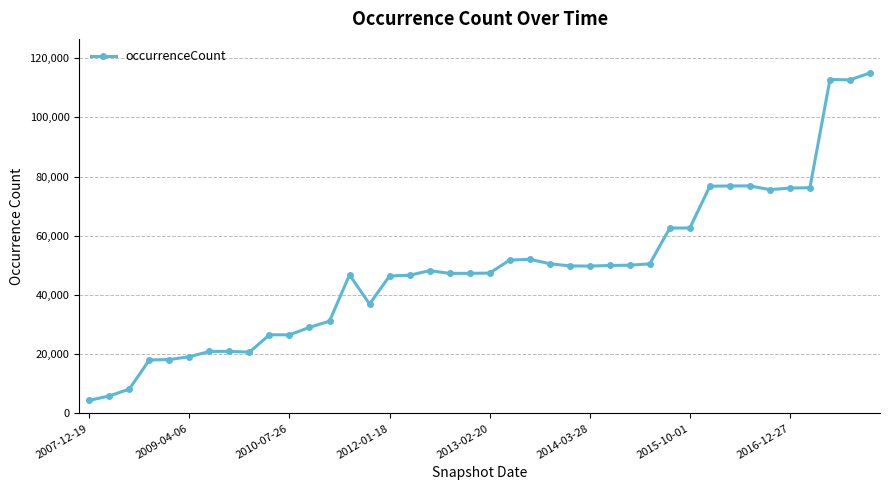

True or false: the data has more than 1 interior local peaks.

True